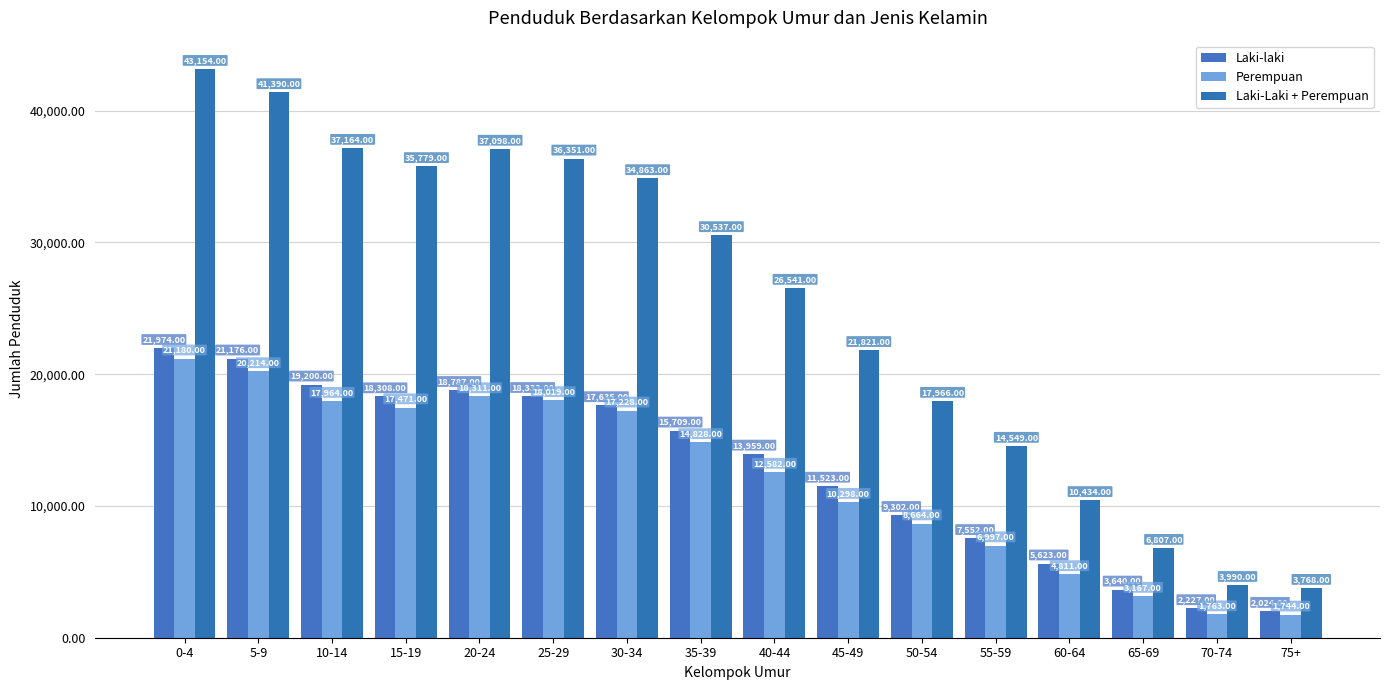

True or false: Laki-Laki + Perempuan has a value of 10434 at 60-64.

True